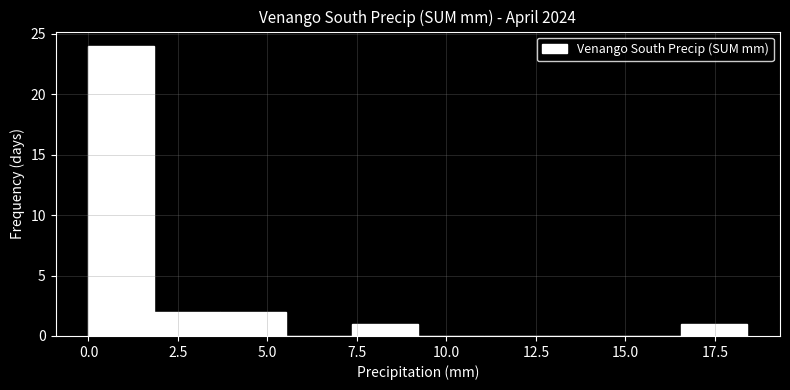

Read against the x-axis, roughly where is the centre of the tallest bar?

1.0